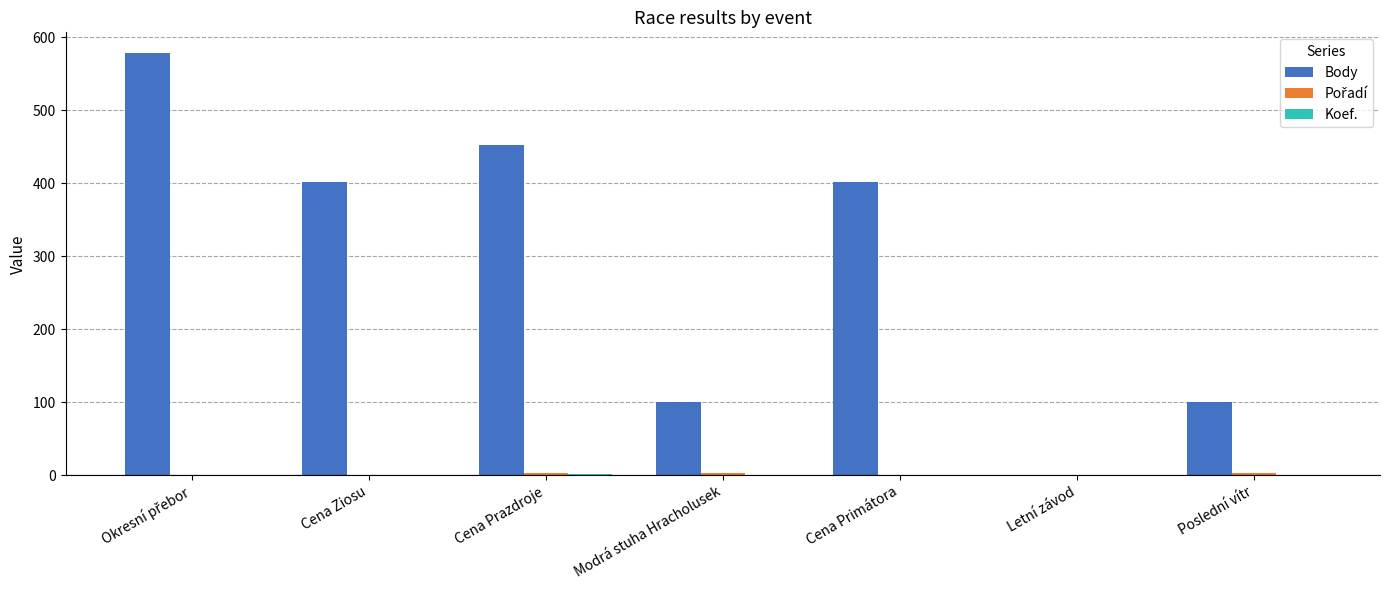

How many series are shown in this chart?

3